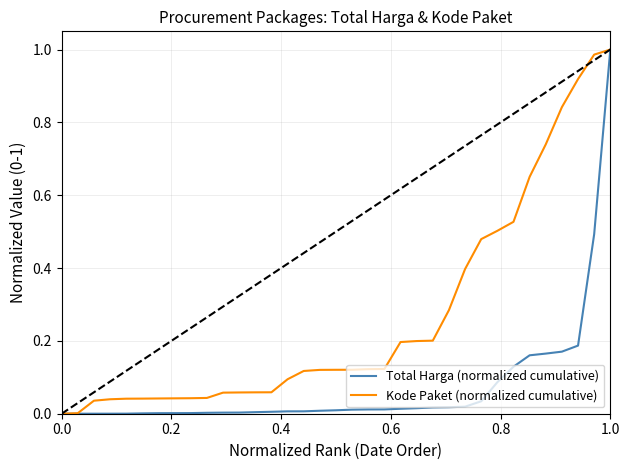

List the series in order of their overall mean, highest first.

Kode Paket (normalized cumulative), Total Harga (normalized cumulative)